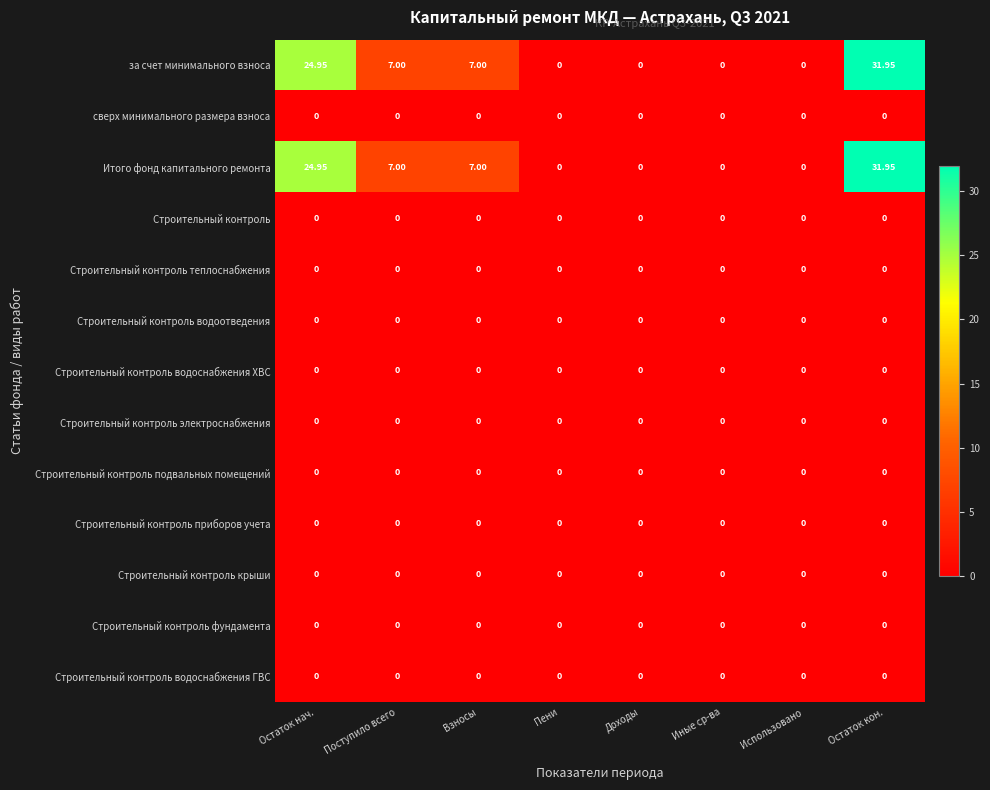

How many series are shown in this chart?

13